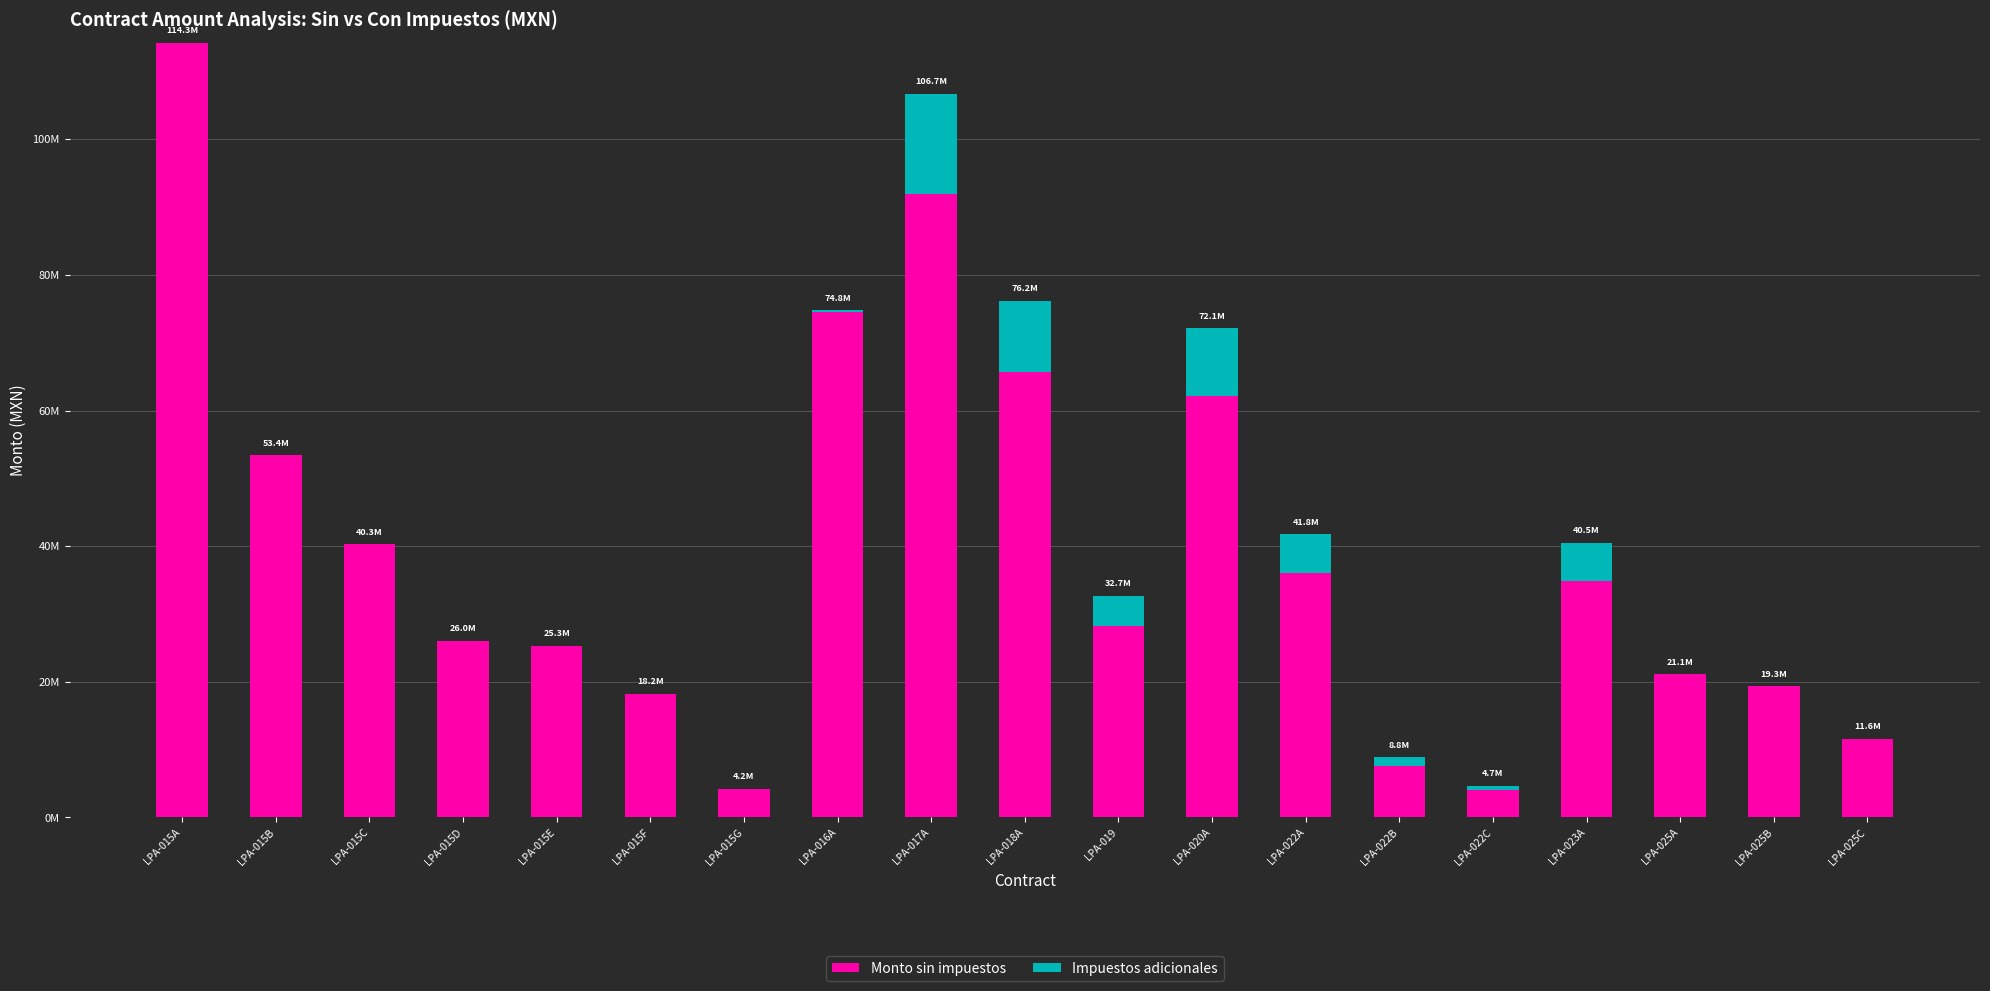

Does the chart contain stacked bars?

Yes